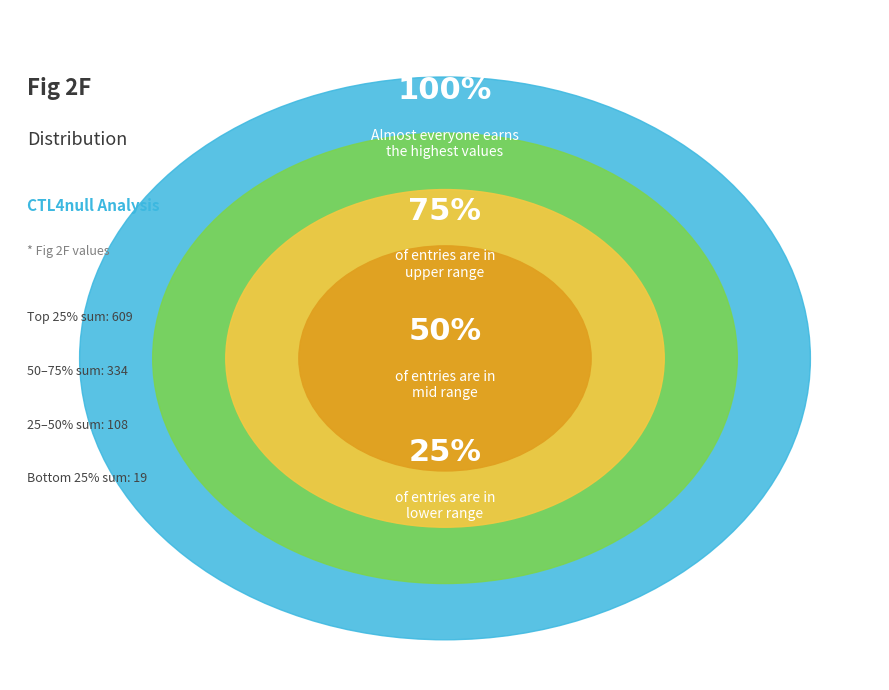

Is it true that 0 is 1% of the pie?

True